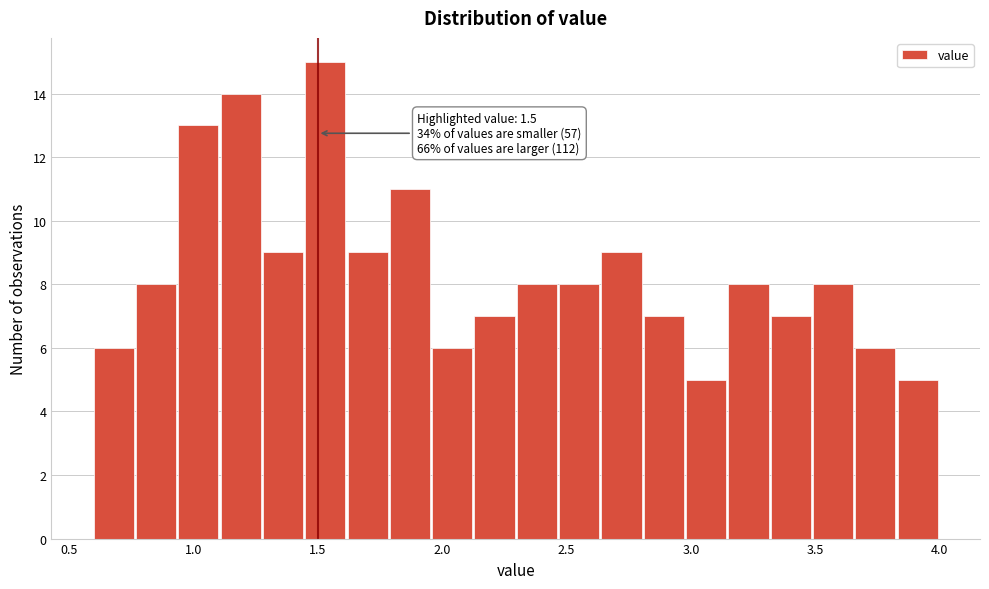

Around what value on the x-axis is the tallest bar? Give the approximate position of its centre, as read against the axis.

1.55